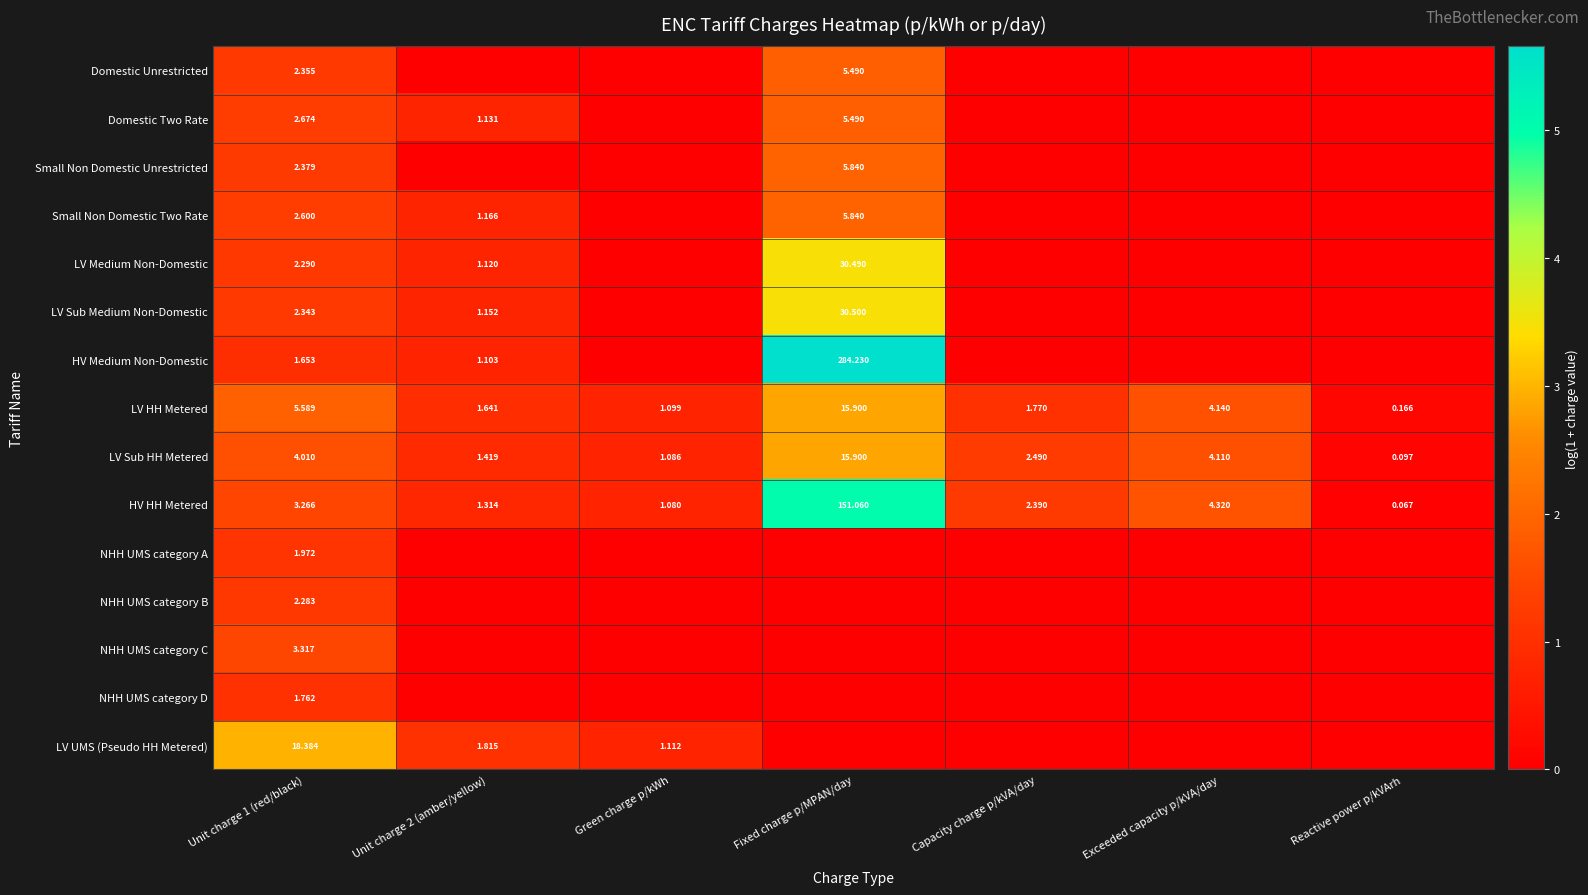

At which label is LV Sub HH Metered closest to 7?

Exceeded capacity p/kVA/day